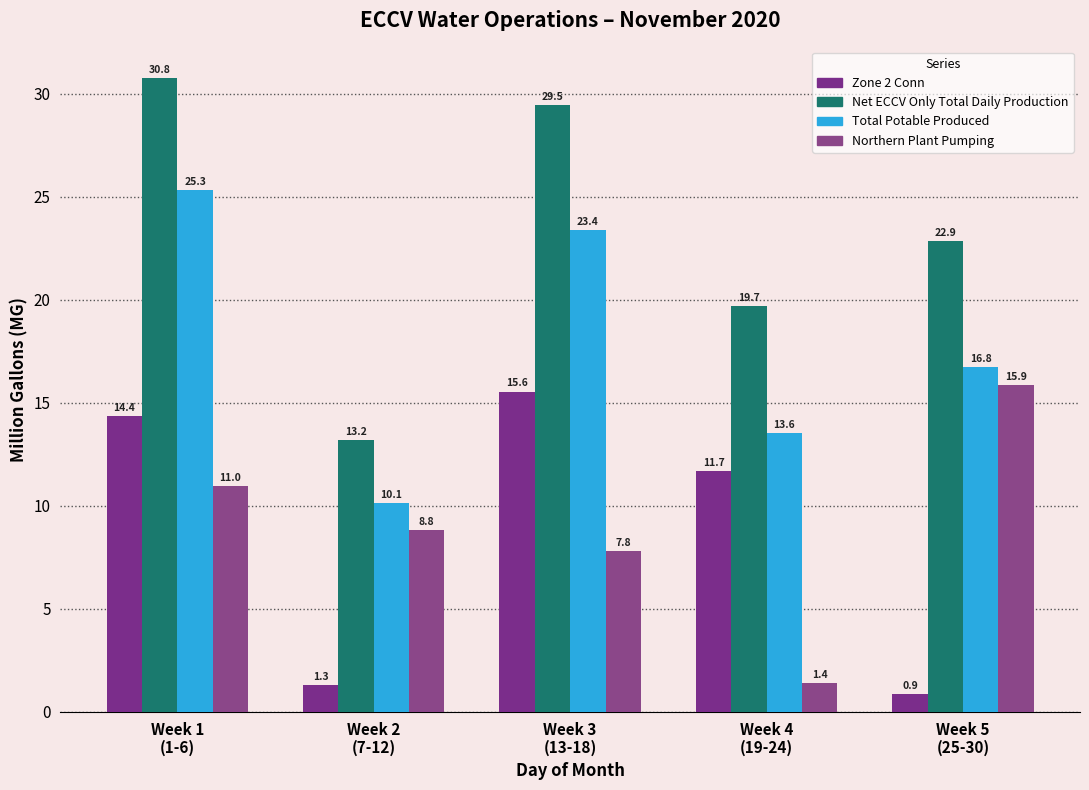

Read the Total Potable Produced value at Week 3
(13-18).

23.4